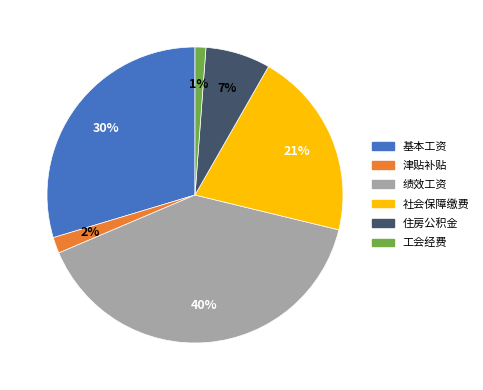

Does any single category account for the majority?

No